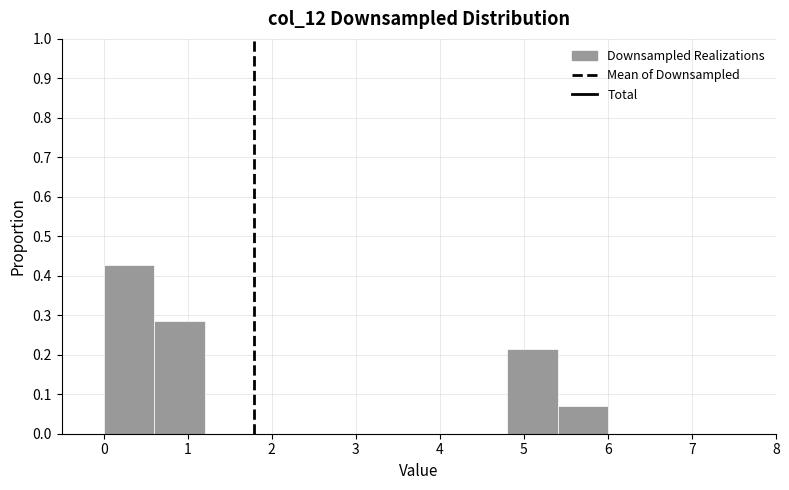

Reading left to right, transcribe this chart: for each bar, give the range it covers on the x-axis and its height. The values are not printed on the chart, so give them approximately, as read against the axis.

0.0 to 0.6: 0.43
0.6 to 1.2: 0.29
1.2 to 1.8: 0
1.8 to 2.4: 0
2.4 to 3.0: 0
3.0 to 3.6: 0
3.6 to 4.2: 0
4.2 to 4.8: 0
4.8 to 5.4: 0.21
5.4 to 6.0: 0.07